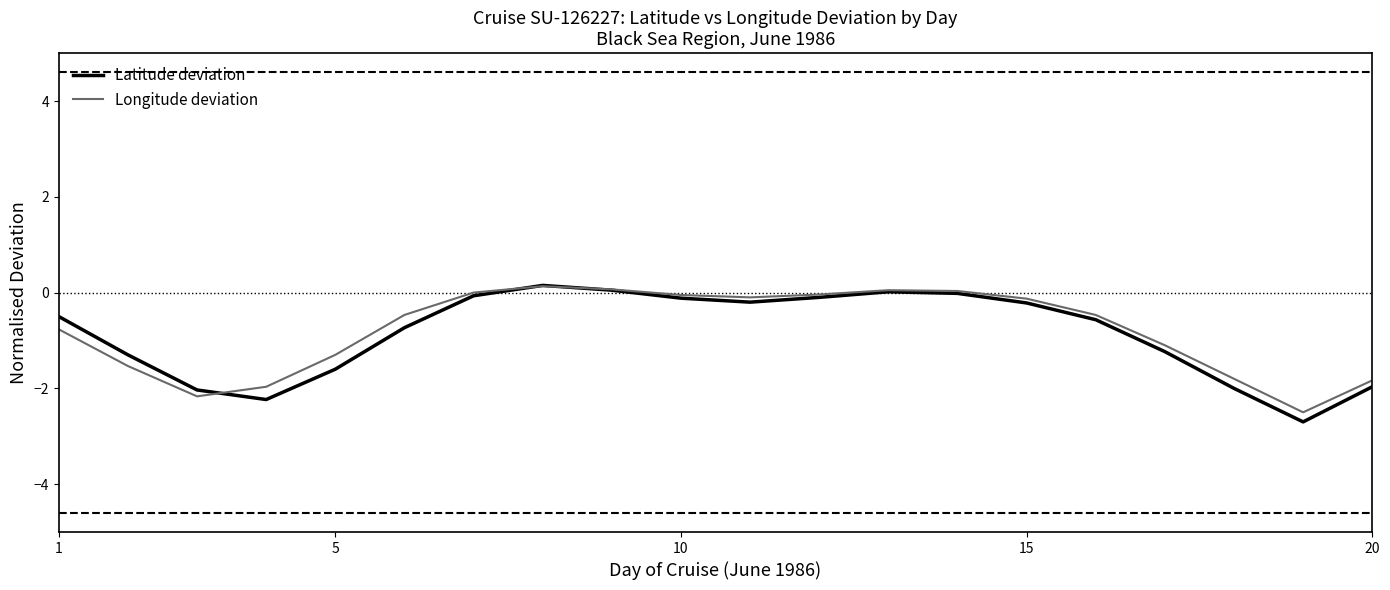

Which series has the largest range (max minus min)?

Latitude deviation